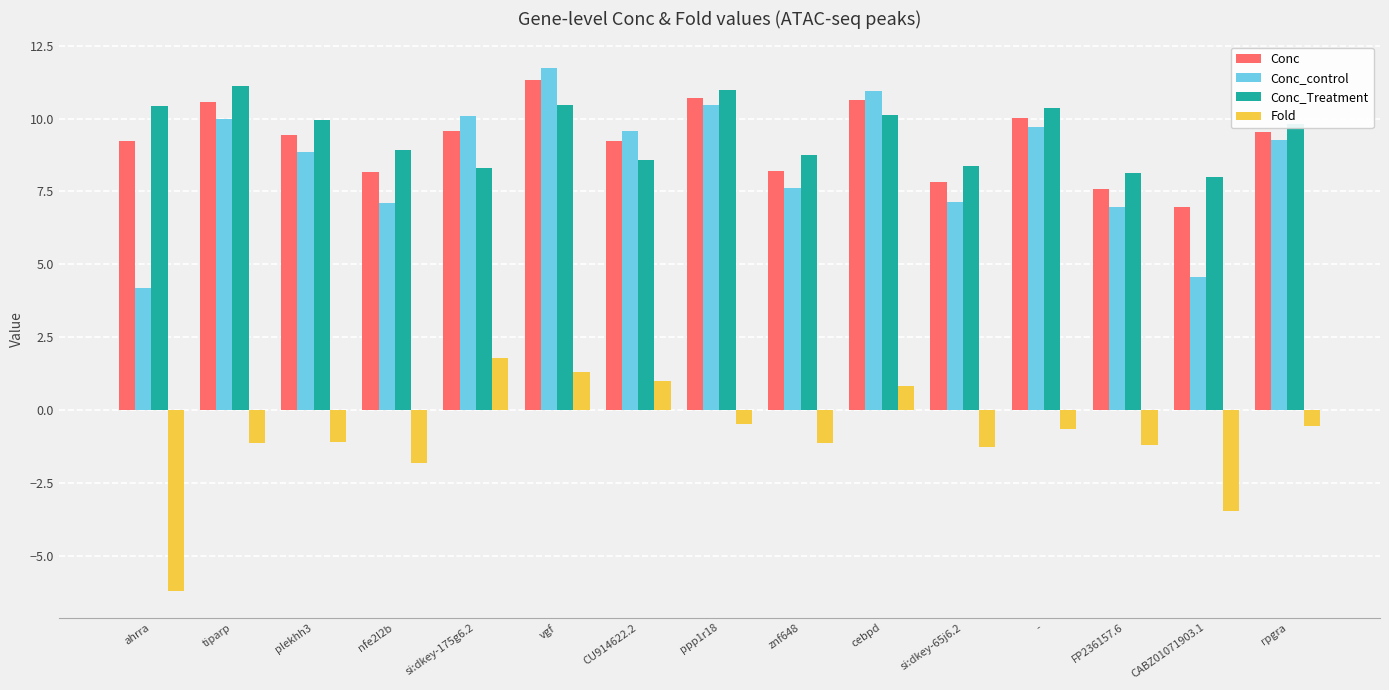

How many groups of bars are there?

15